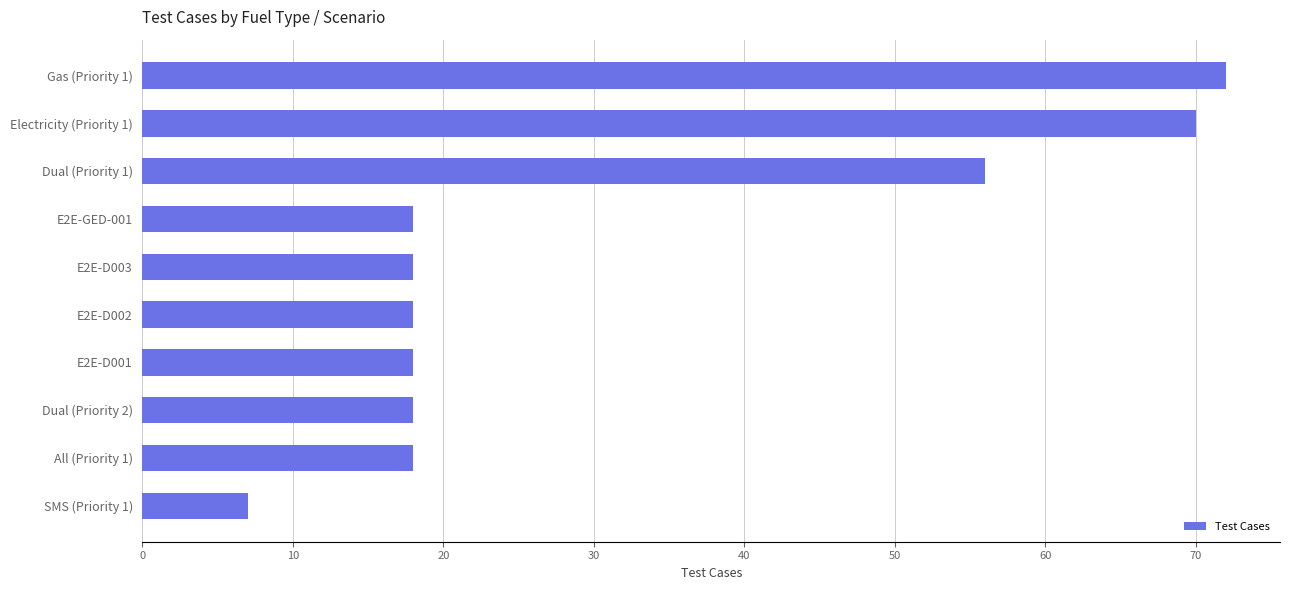

True or false: the data shows 10 at E2E-D002.

False